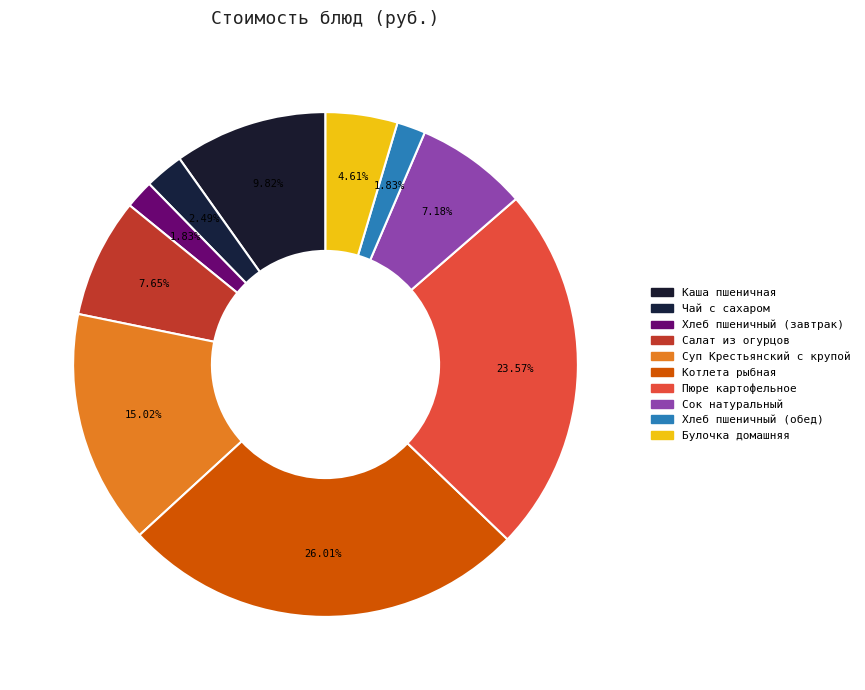

How many segments does this pie chart have?

10